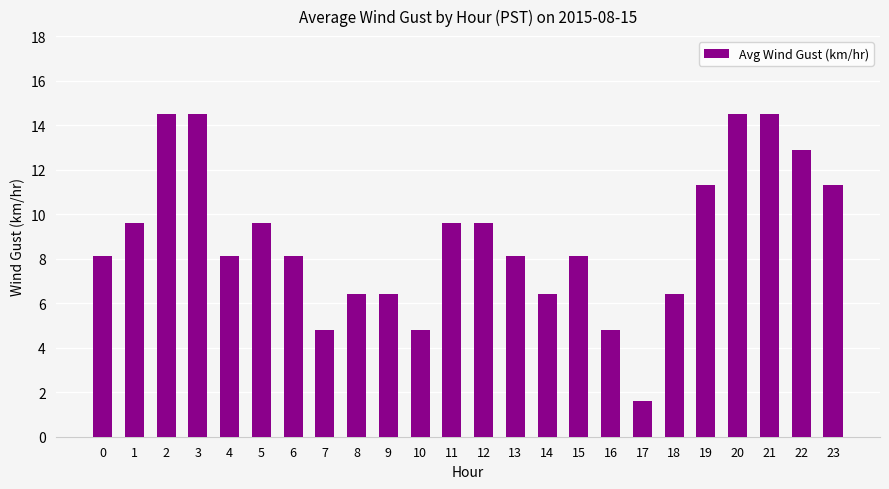

What is the change in value from 11 to 23?

+1.7